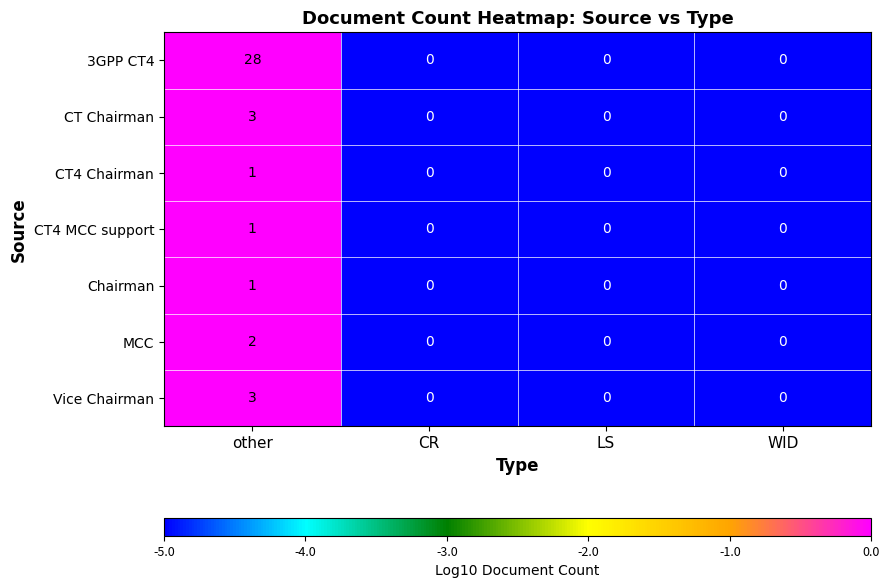

What is the sum of the CT Chairman values at LS and other?

3